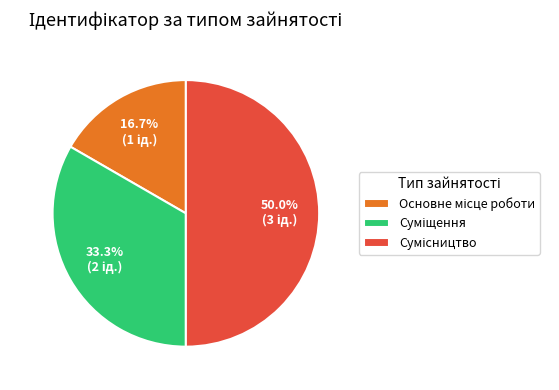

Count the number of slices in the pie.

3